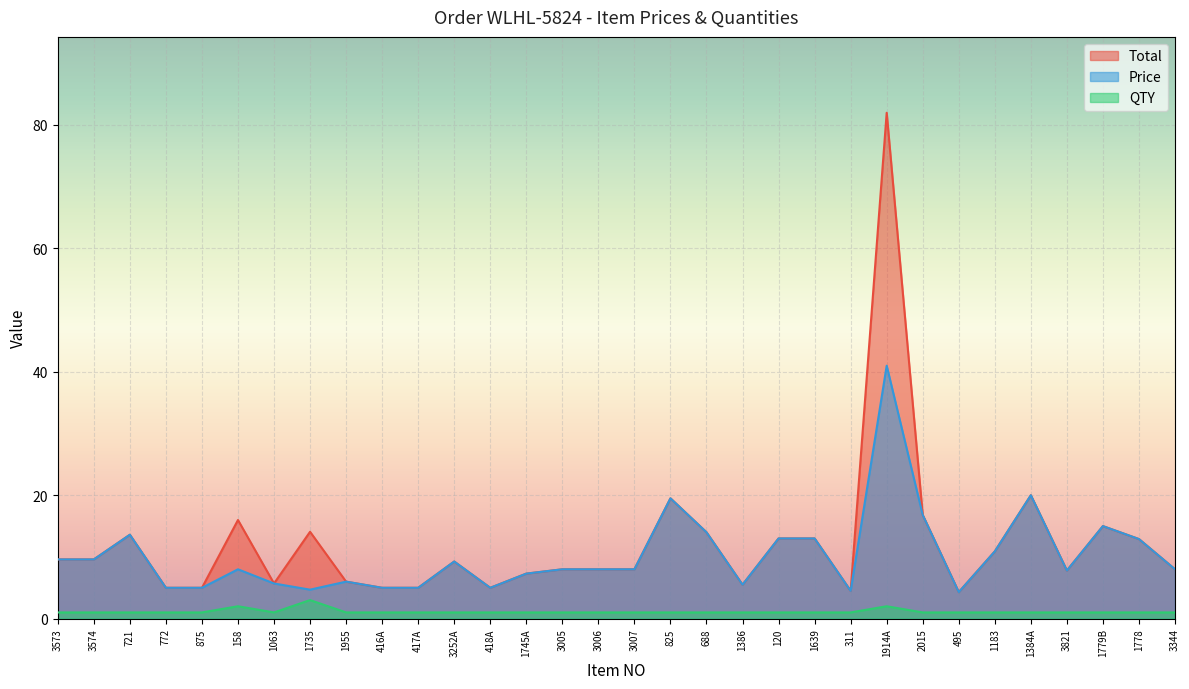

How many lines are shown in the chart?

3